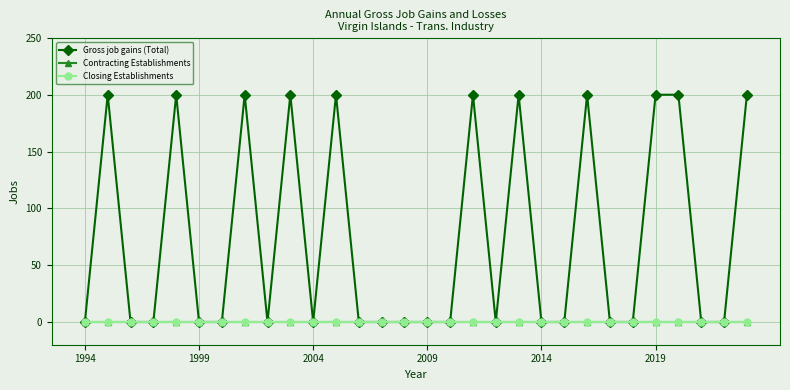

Which series has the largest range (max minus min)?

Gross job gains (Total)